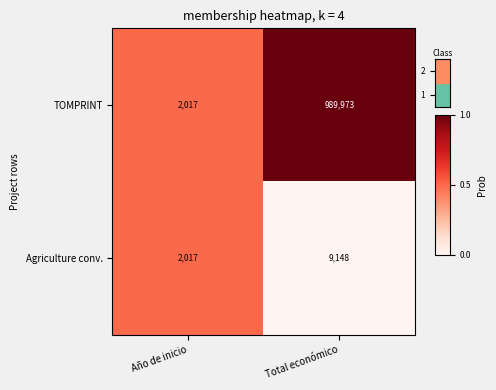

What is the sum of all TOMPRINT values?

991990